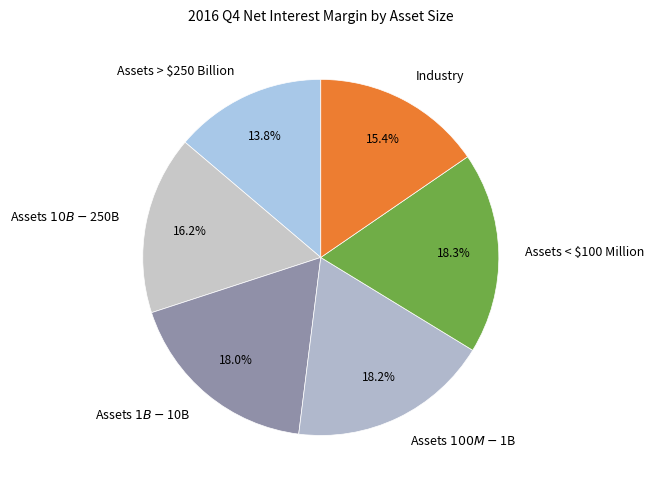

Is there a majority slice in this chart?

No